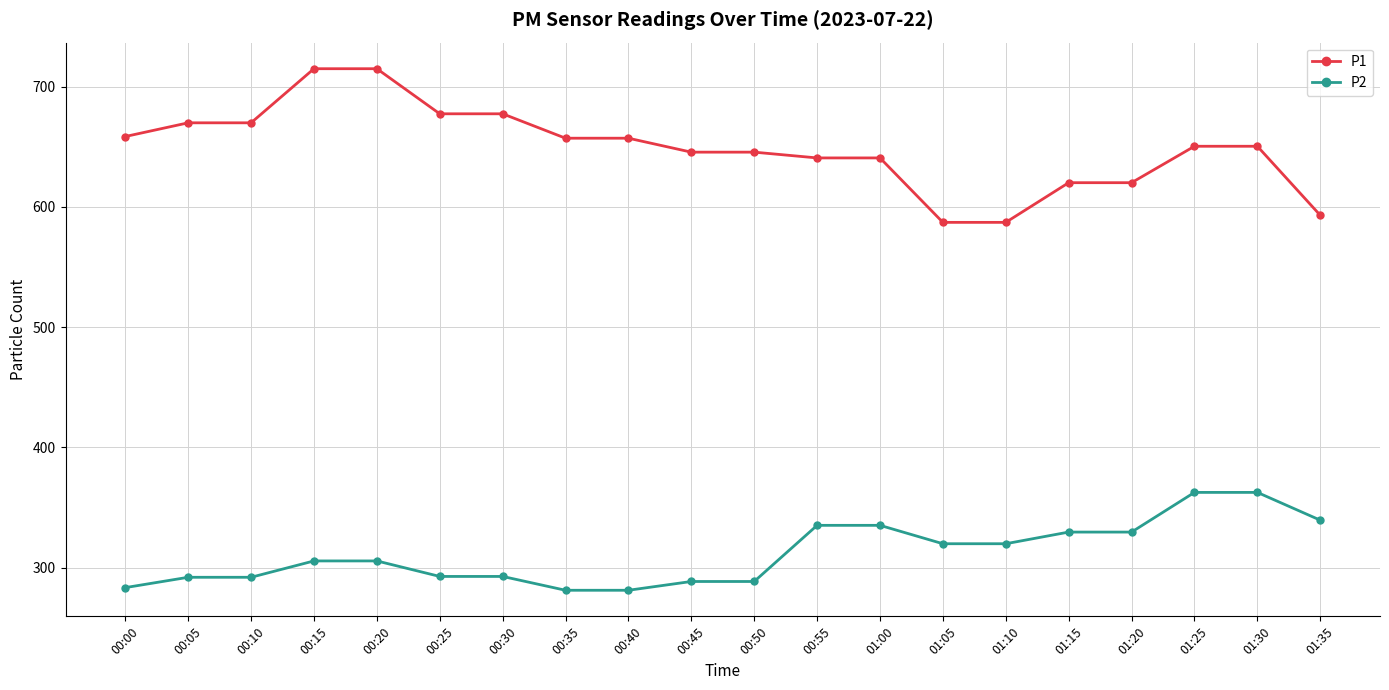

List the series in order of their overall mean, lowest first.

P2, P1